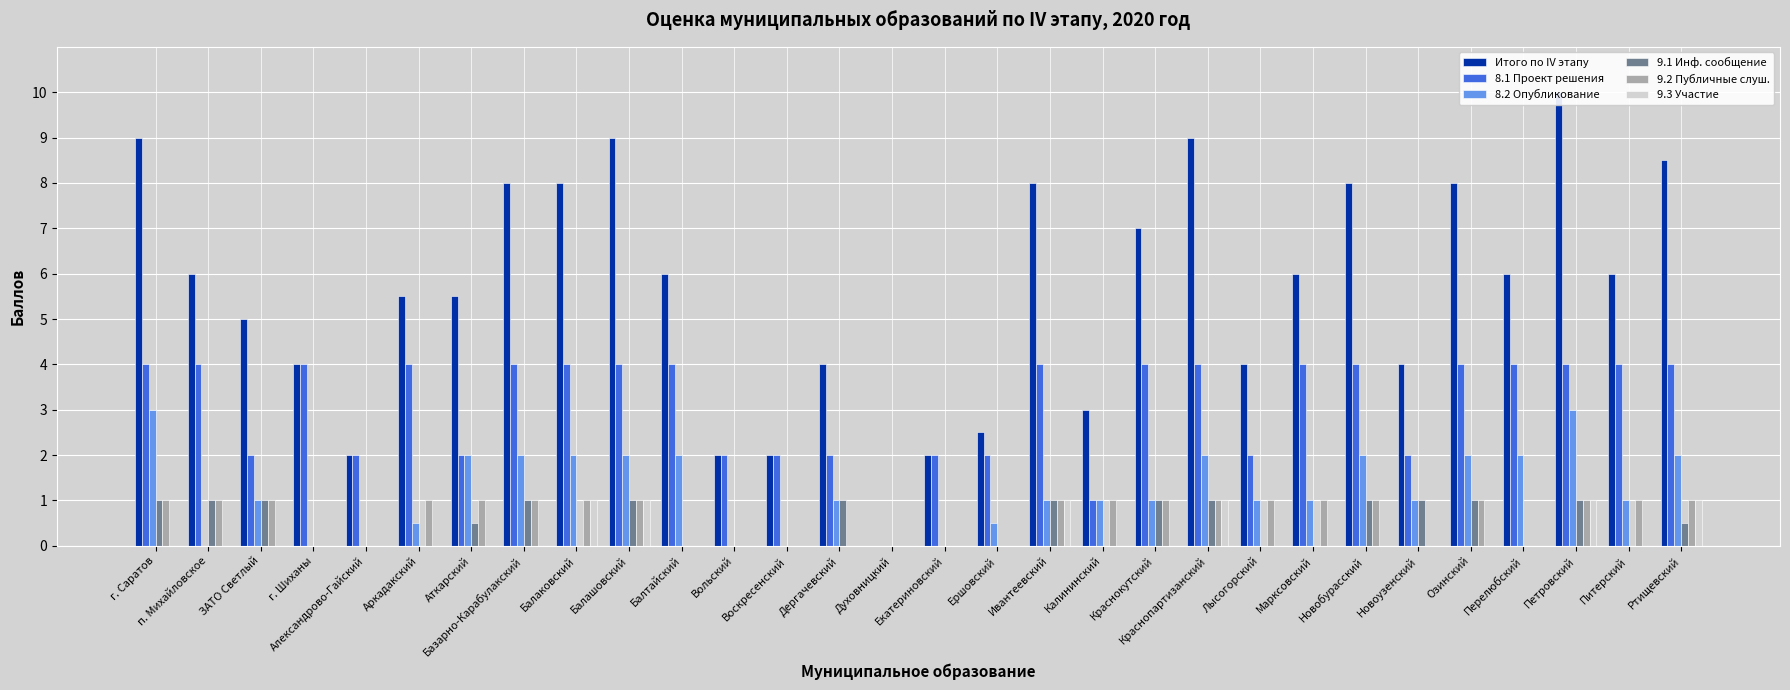

Count the 8.2 Опубликование values in the range 0 to 2.

28